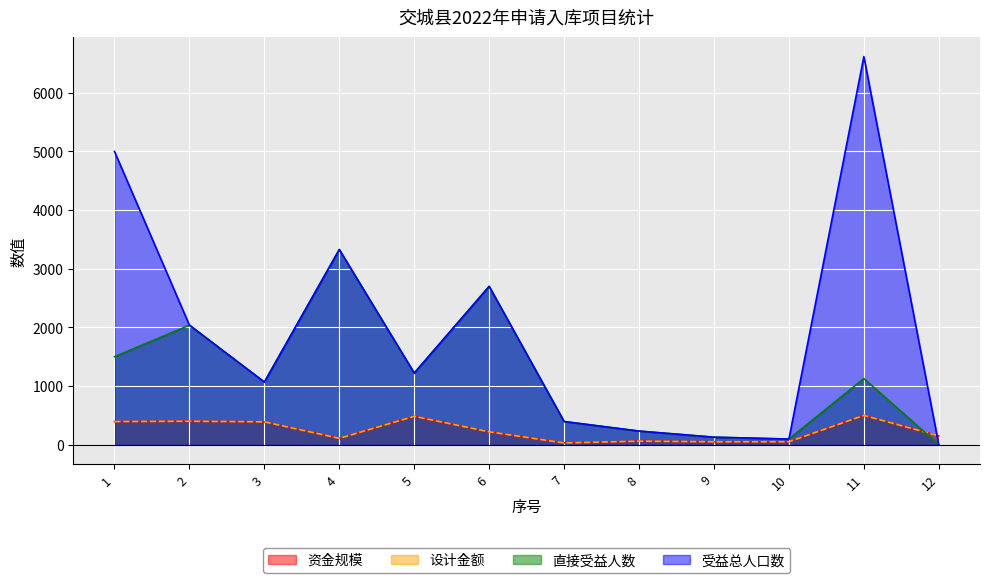

At which label is 设计金额 closest to 265?

6